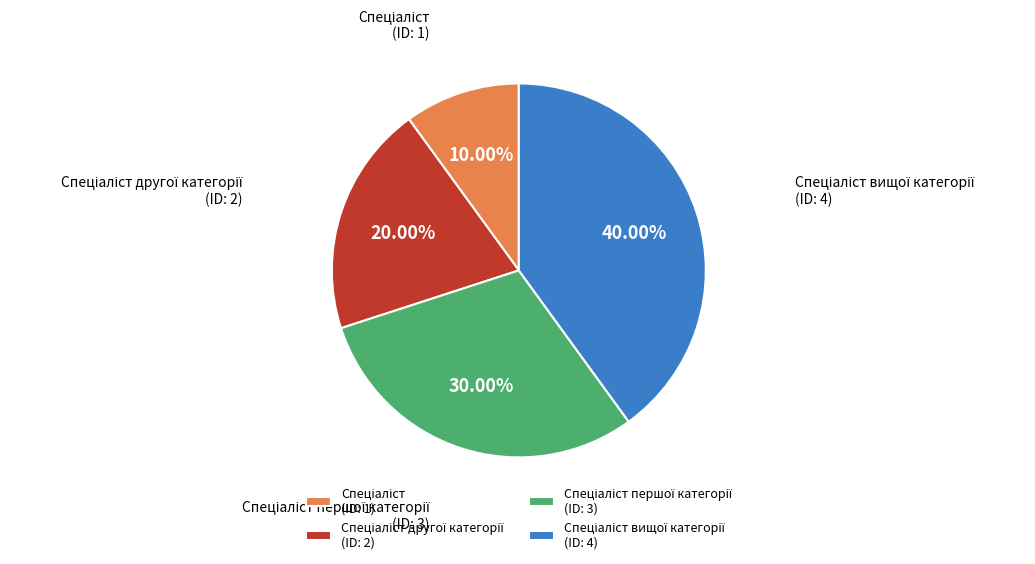

Is there any slice that represents more than half of the pie?

No